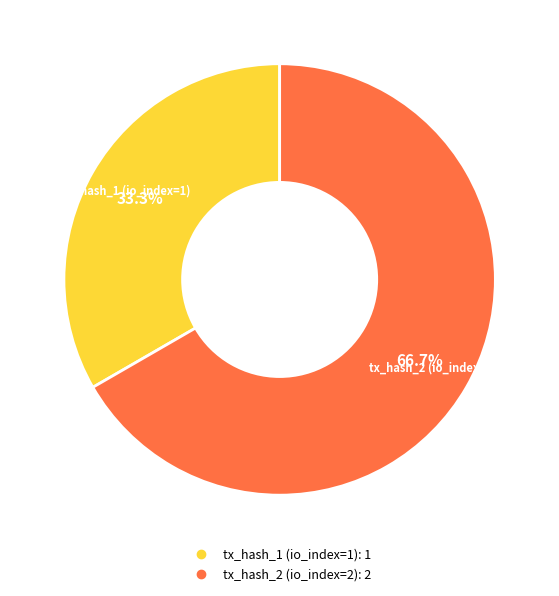

Count the number of slices in the pie.

2